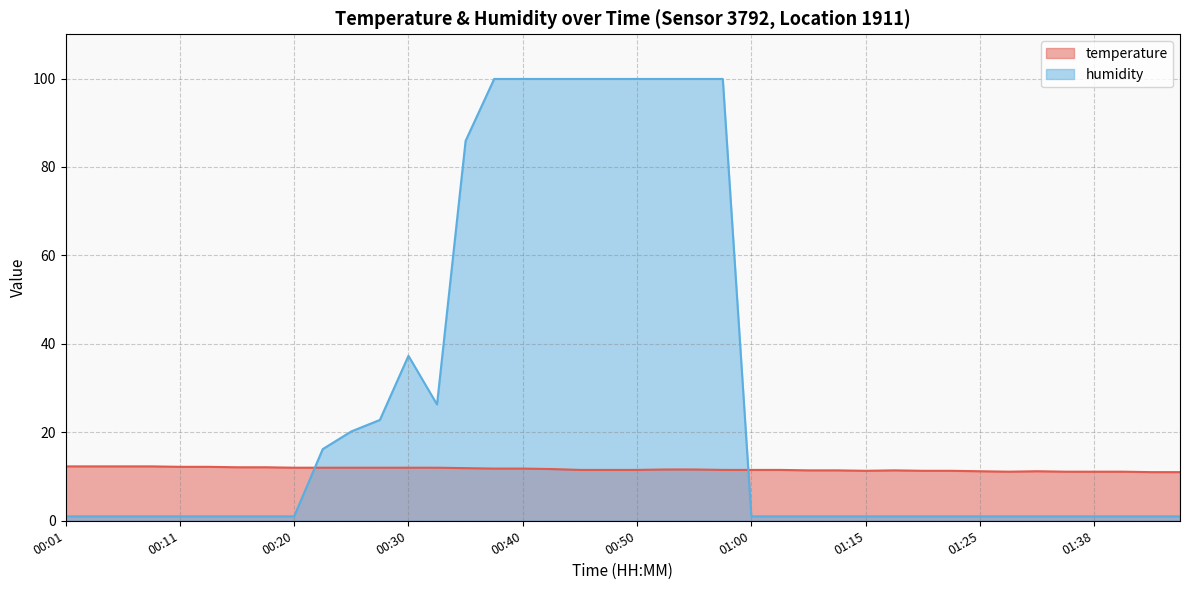

What is the difference between the maximum and minimum values in the humidity series?

98.9